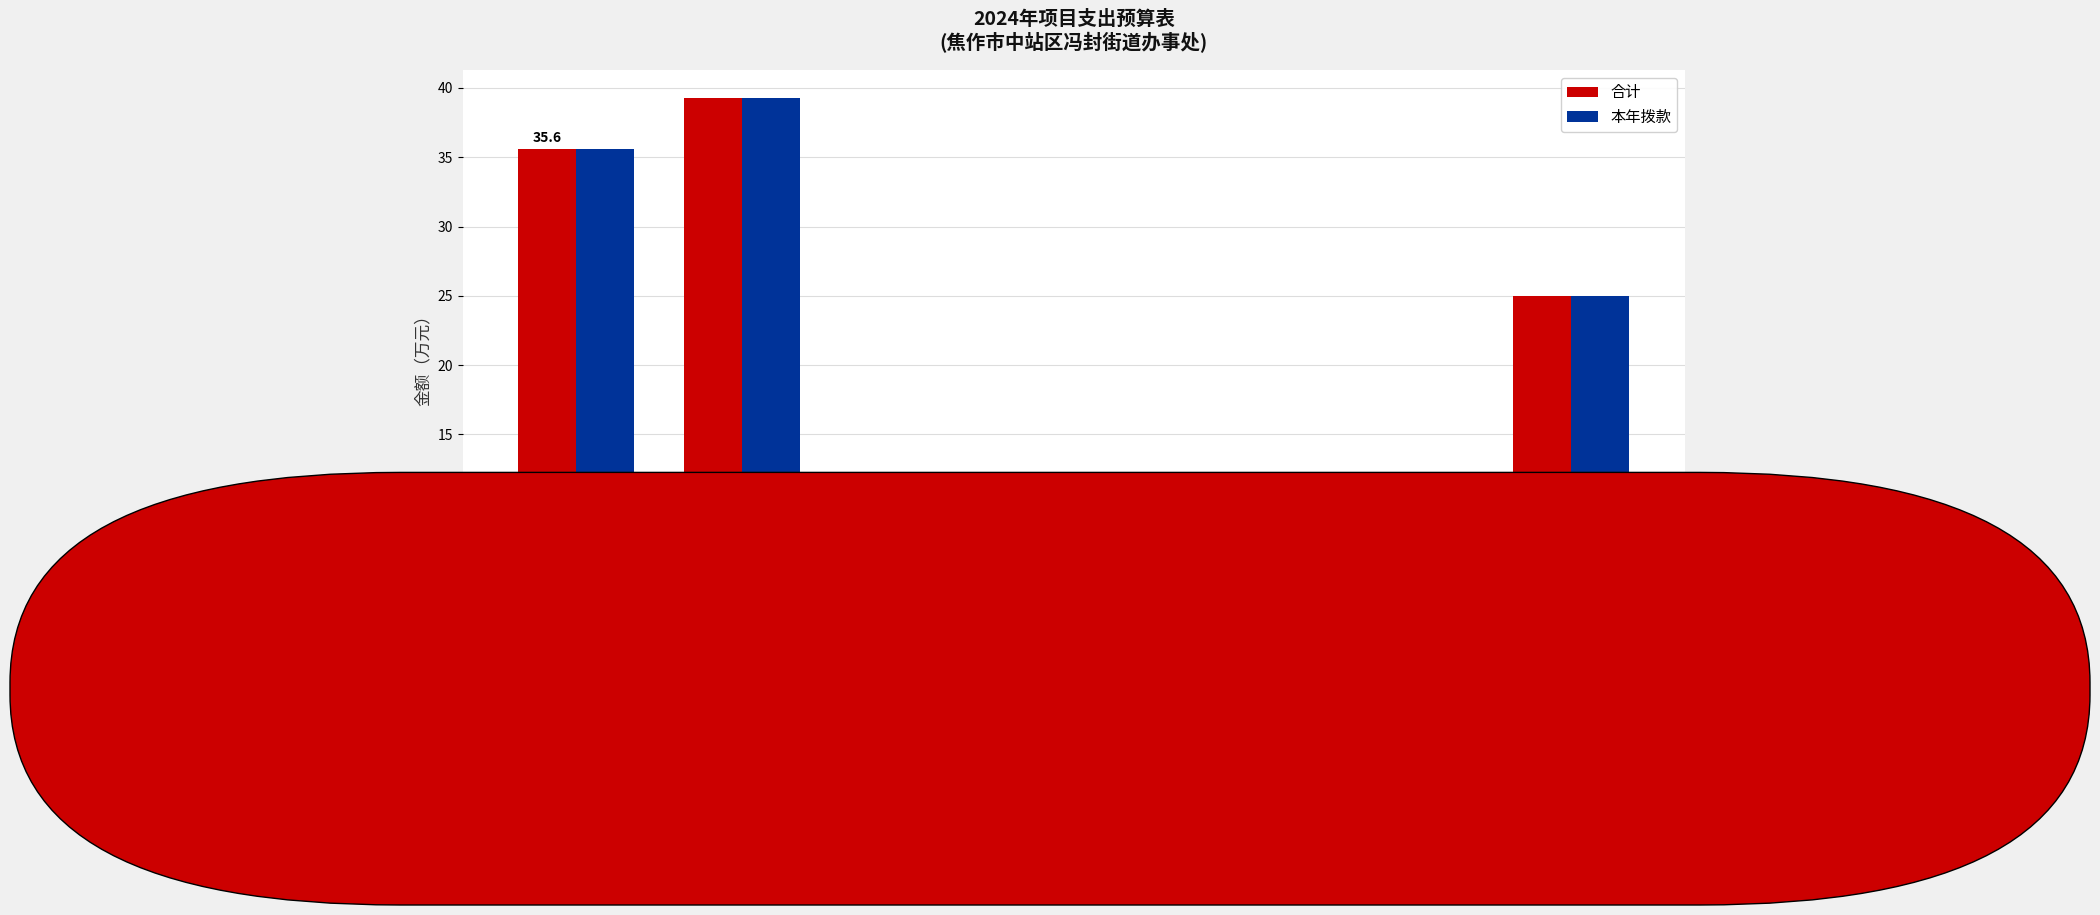

At which category does the chart reach its peak across all series?

办事处补充工作经费